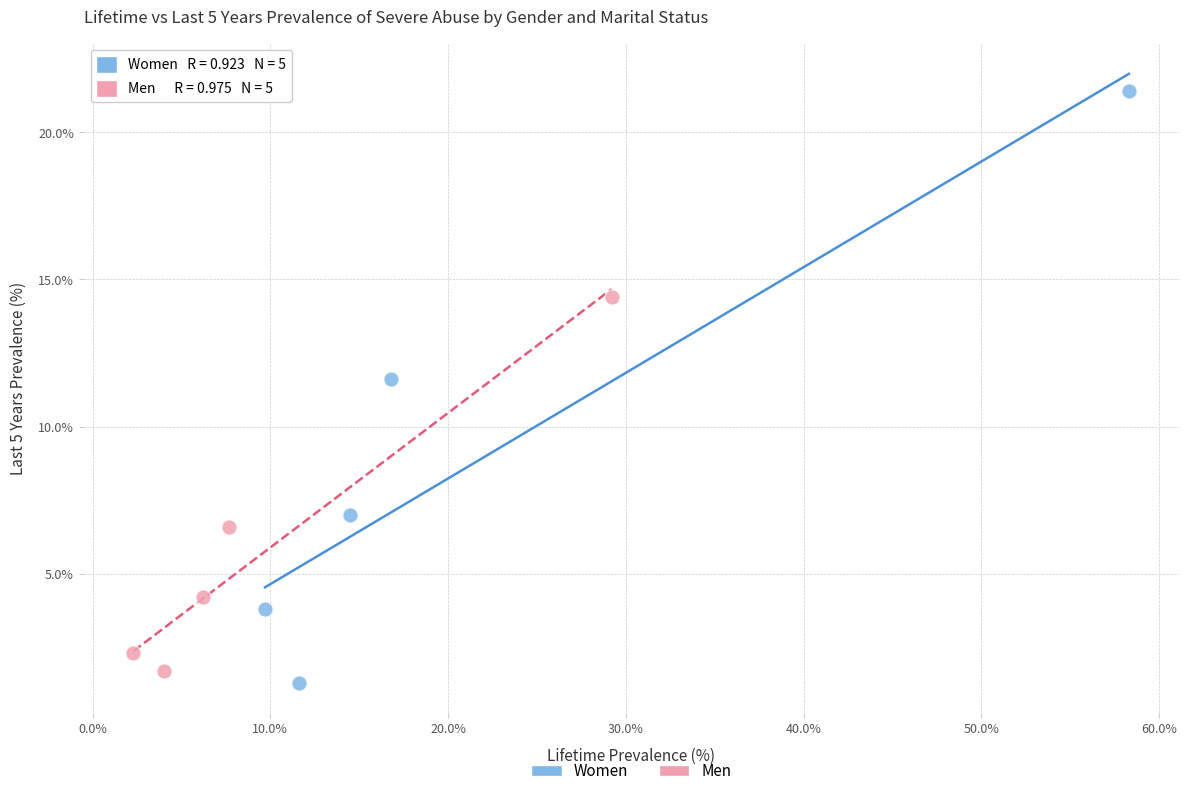

Which series contains the highest Y value?

Women